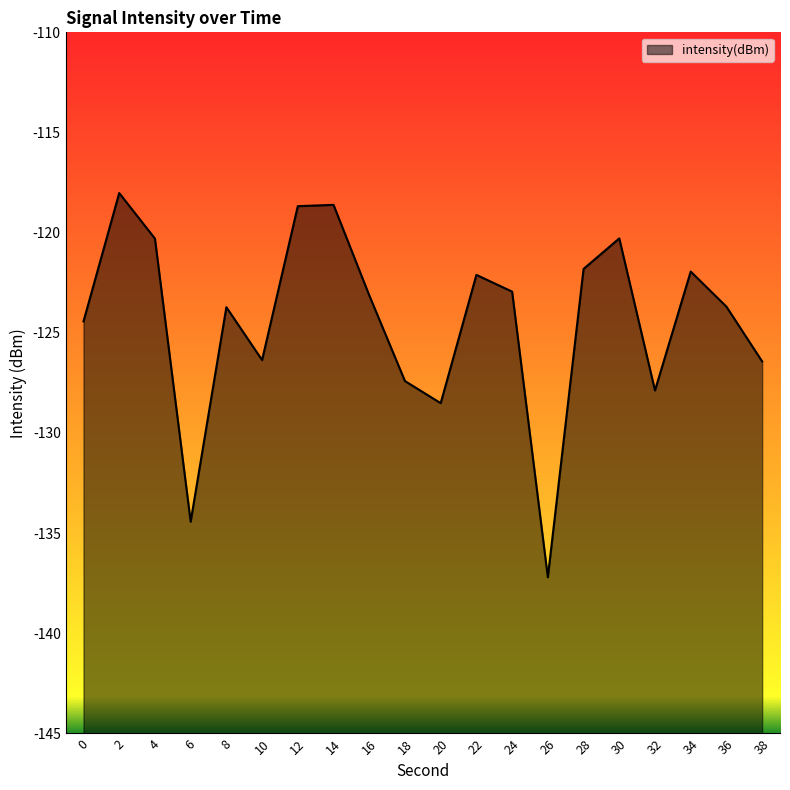

Reading right to left, list all the values displayed in this chart.

38=-126.4	36=-123.7	34=-121.9	32=-127.9	30=-120.3	28=-121.8	26=-137.2	24=-122.9	22=-122.1	20=-128.5	18=-127.4	16=-123.1	14=-118.6	12=-118.7	10=-126.4	8=-123.7	6=-134.4	4=-120.3	2=-118.0	0=-124.4